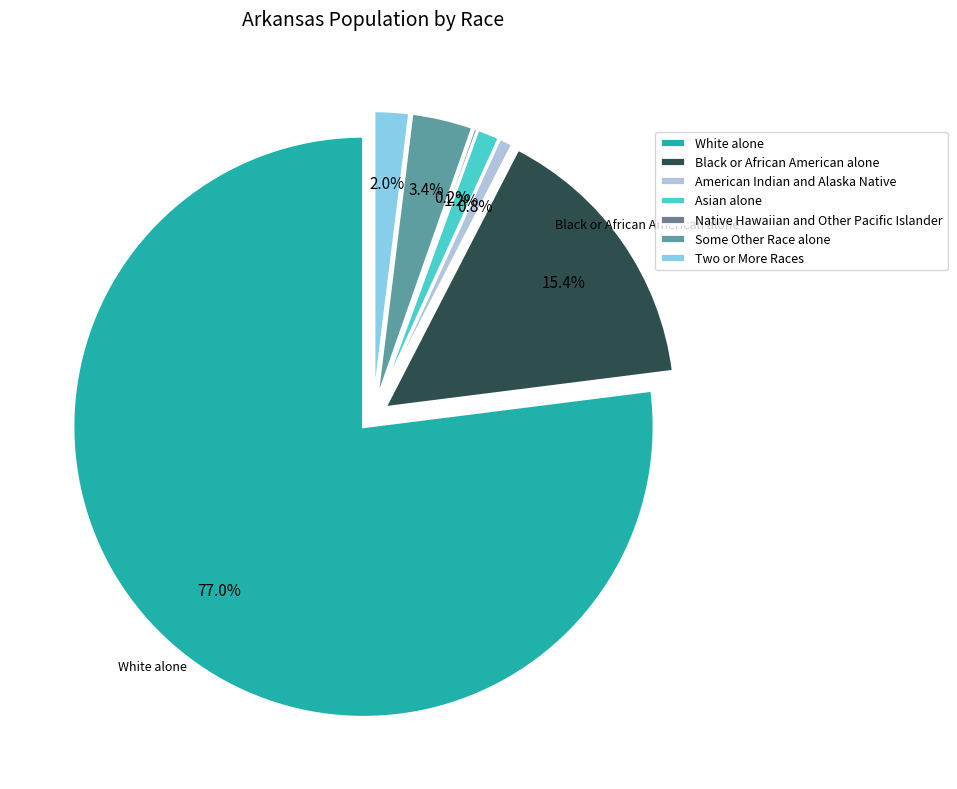

Approximately how many times larger is the value at White alone compared to Two or More Races?

39.4